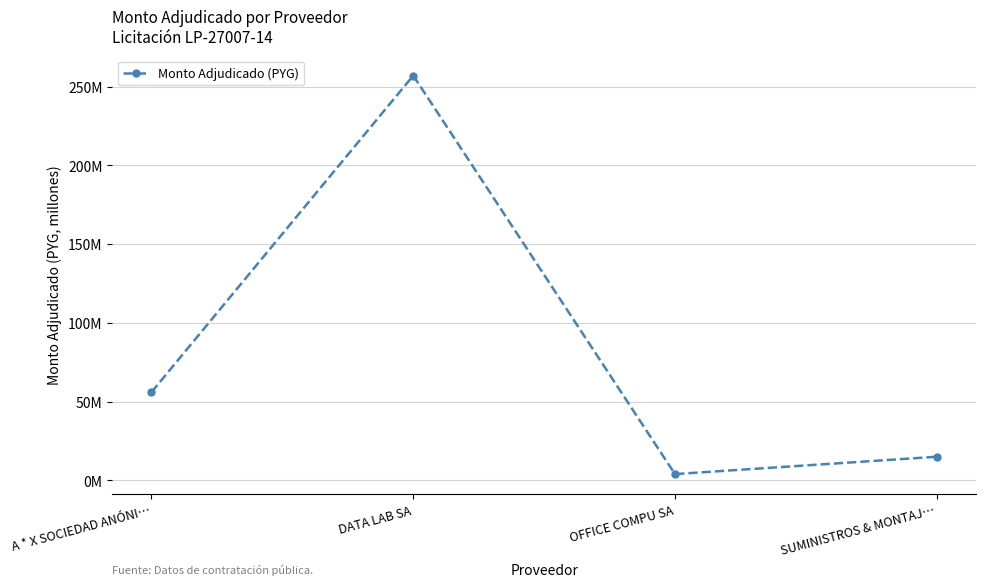

Rank the categories by value from highest to lowest.

DATA LAB SA, A * X SOCIEDAD ANÓNI…, SUMINISTROS & MONTAJ…, OFFICE COMPU SA